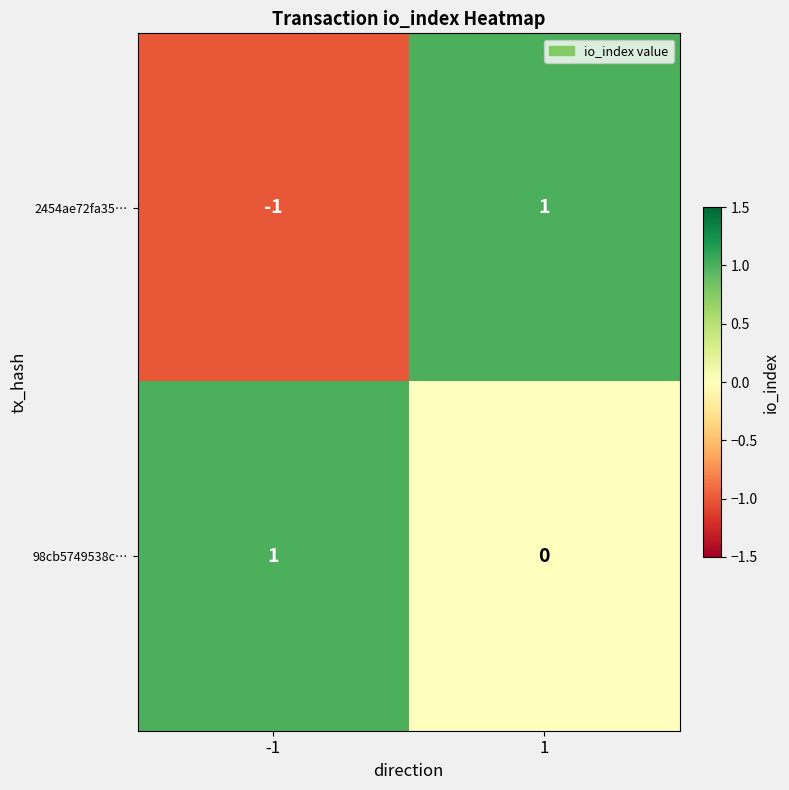

True or false: 2454ae72fa35… has a value of 1 at 1.

True